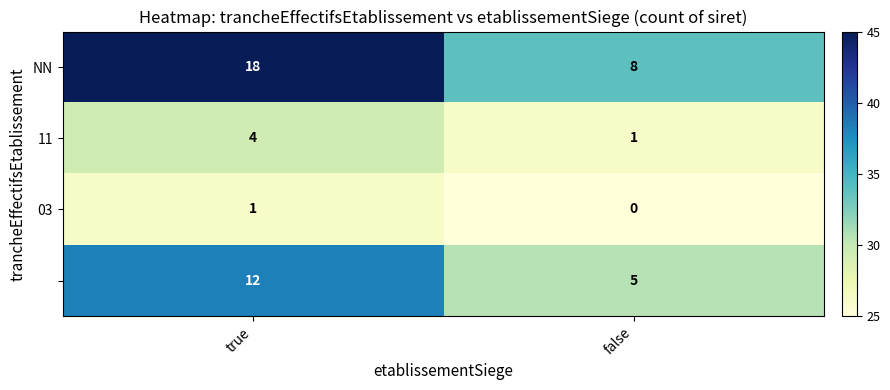

At which category is the sum across all series the highest?

true